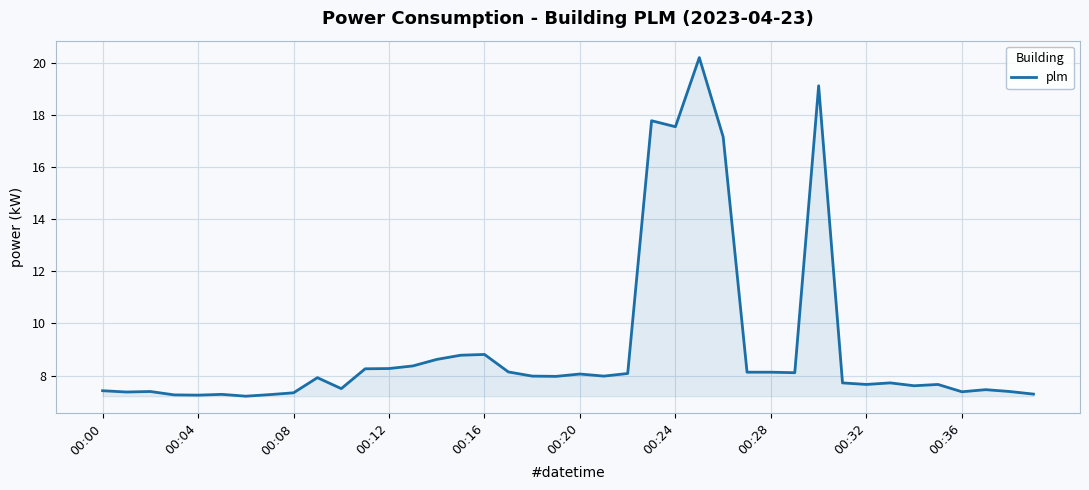

What is the difference between the maximum and minimum values?

13.0